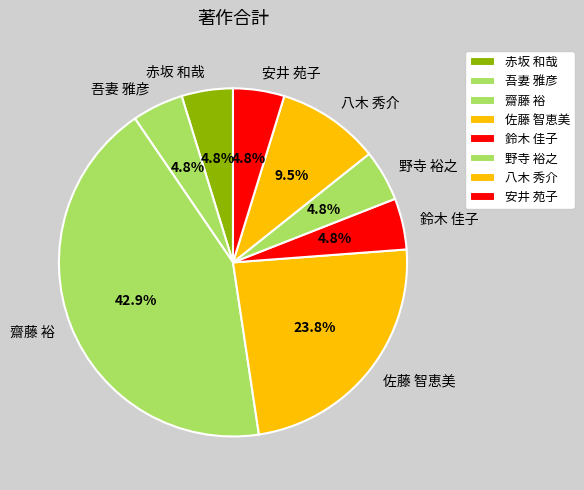

Is the sum of 齋藤 裕 and 鈴木 佳子 greater than half?

No